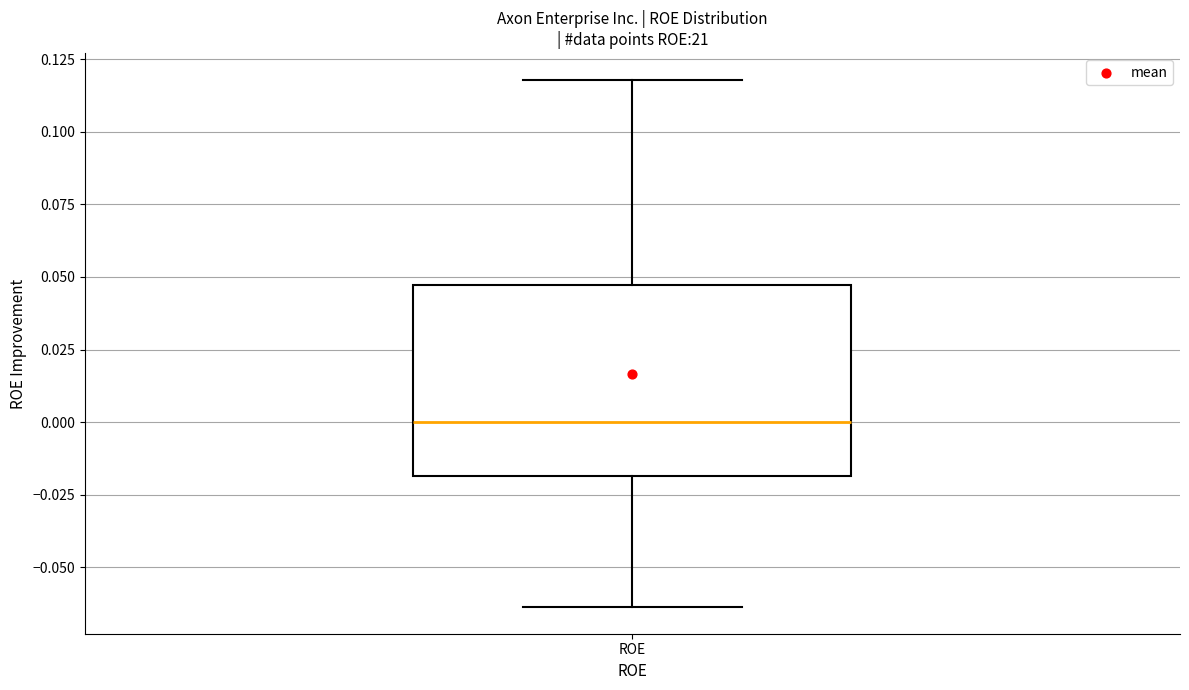

Read this box plot against the y-axis: the position of the median line, the range covered by the box, and the ends of both whiskers. The values are not printed on the chart, so give them approximately, as read against the axis.

median 0.000, box -0.020 to 0.045, whiskers -0.065 to 0.120